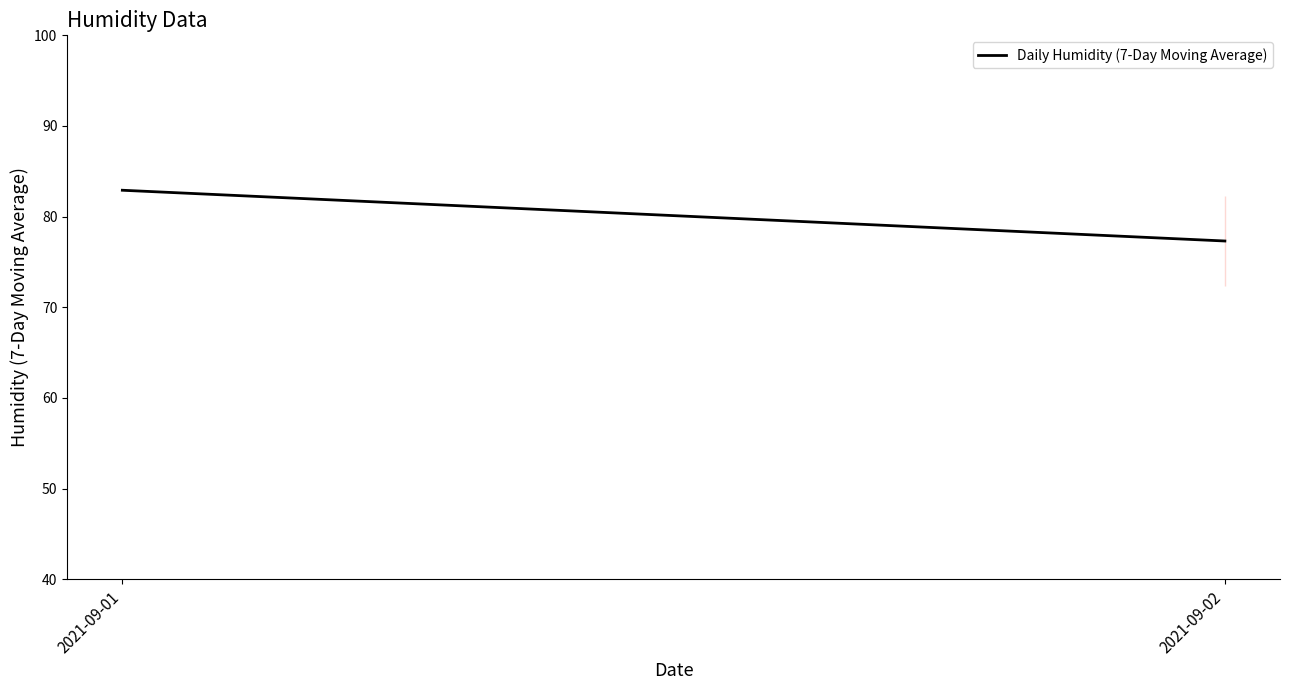

What is the difference between the values at 2021-09-02 and 2021-09-01?

5.6